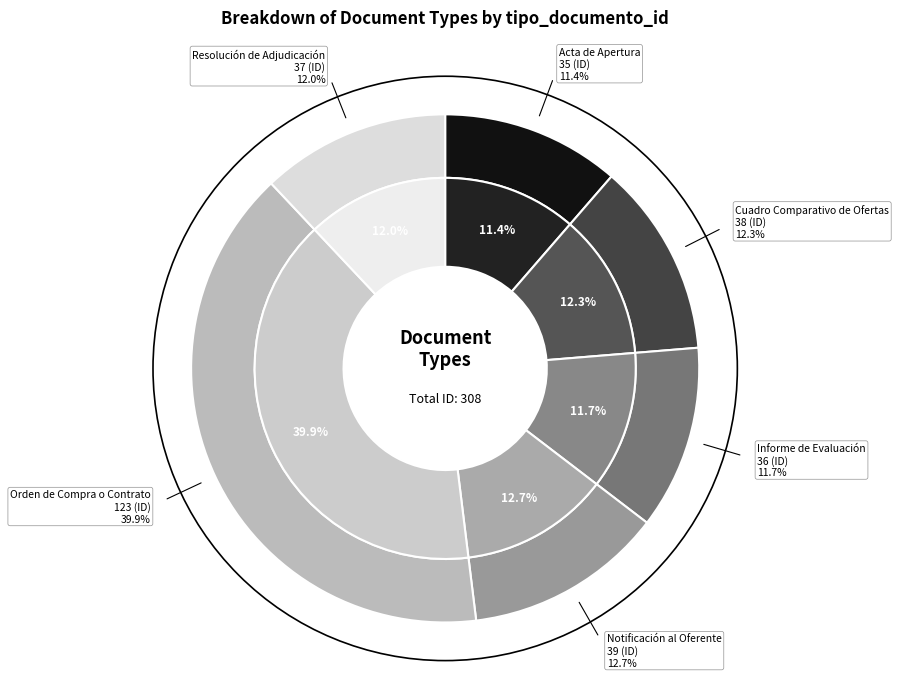

How many slices are in this pie chart?

6